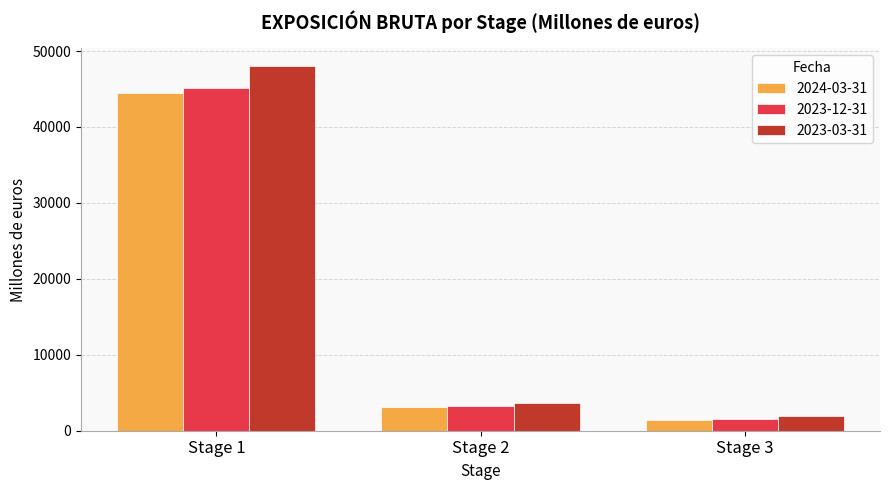

What are all the series names shown in the legend?

2024-03-31, 2023-12-31, 2023-03-31